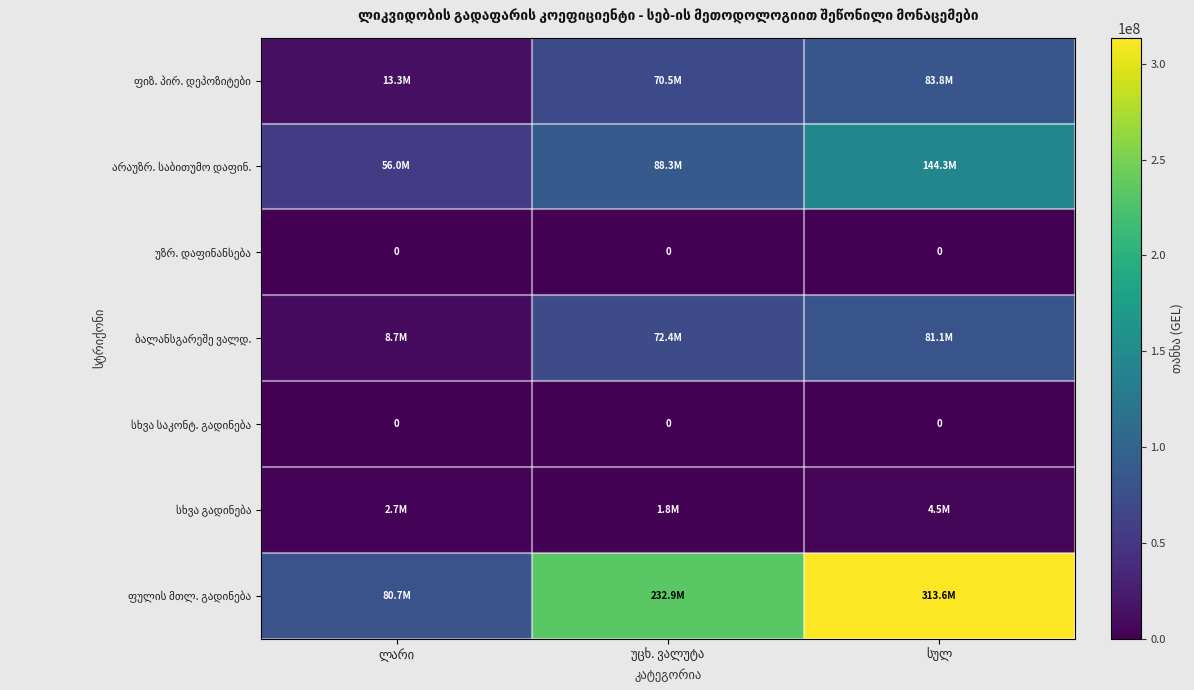

Is the value of სხვა გადინება at ლარი greater than the value of არაუზრ. საბითუმო დაფინ. at უცხ. ვალუტა?

No